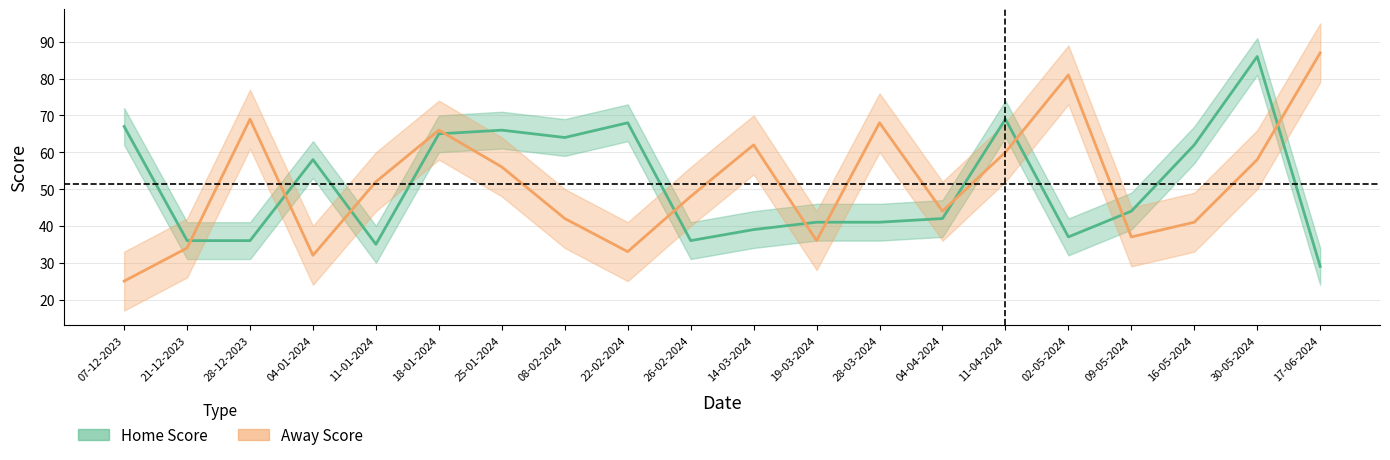

The Away Score series shows 9 at 16-05-2024. True or false?

False